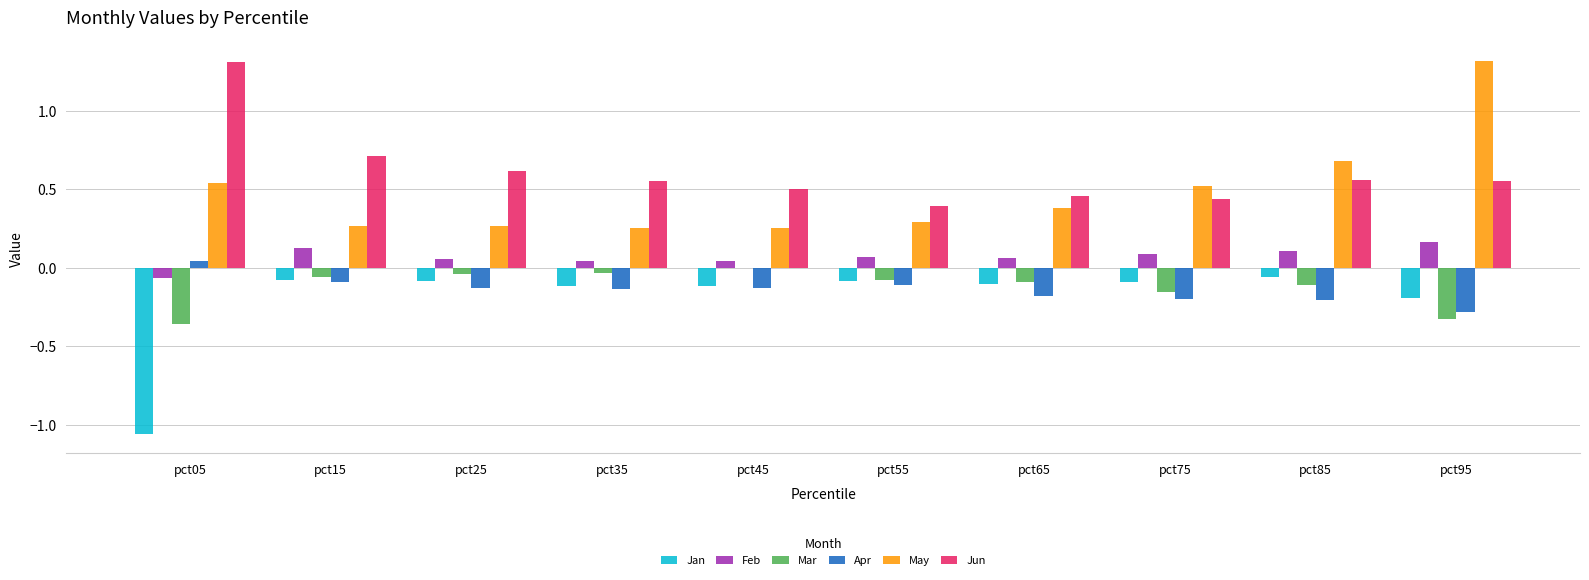

What is the highest value of the May series?

1.3